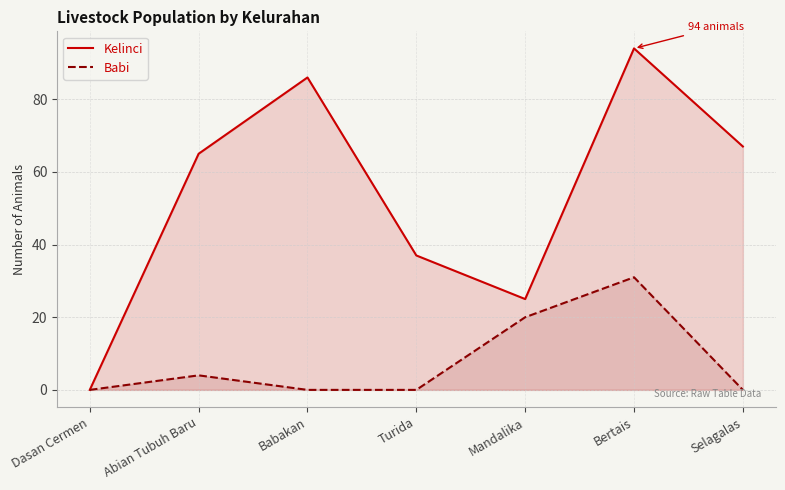

How many data points in Kelinci are above 65?

3